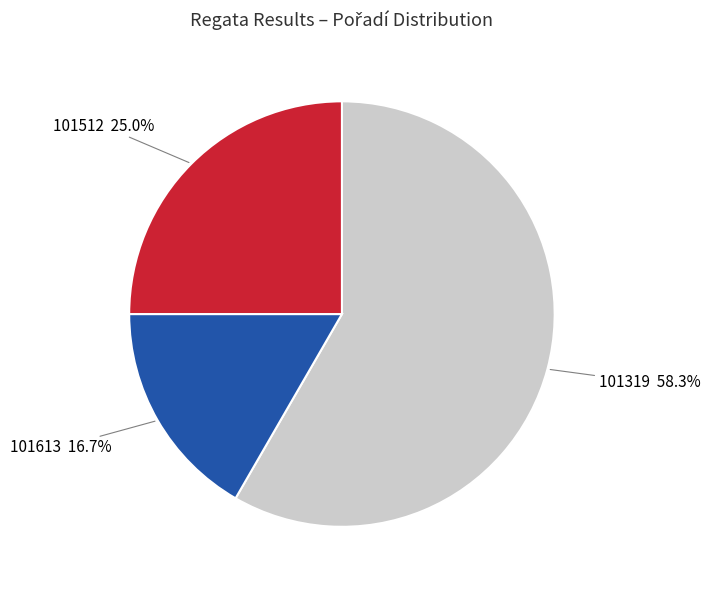

What percentage is the 101512 slice, to the nearest percent?

25%